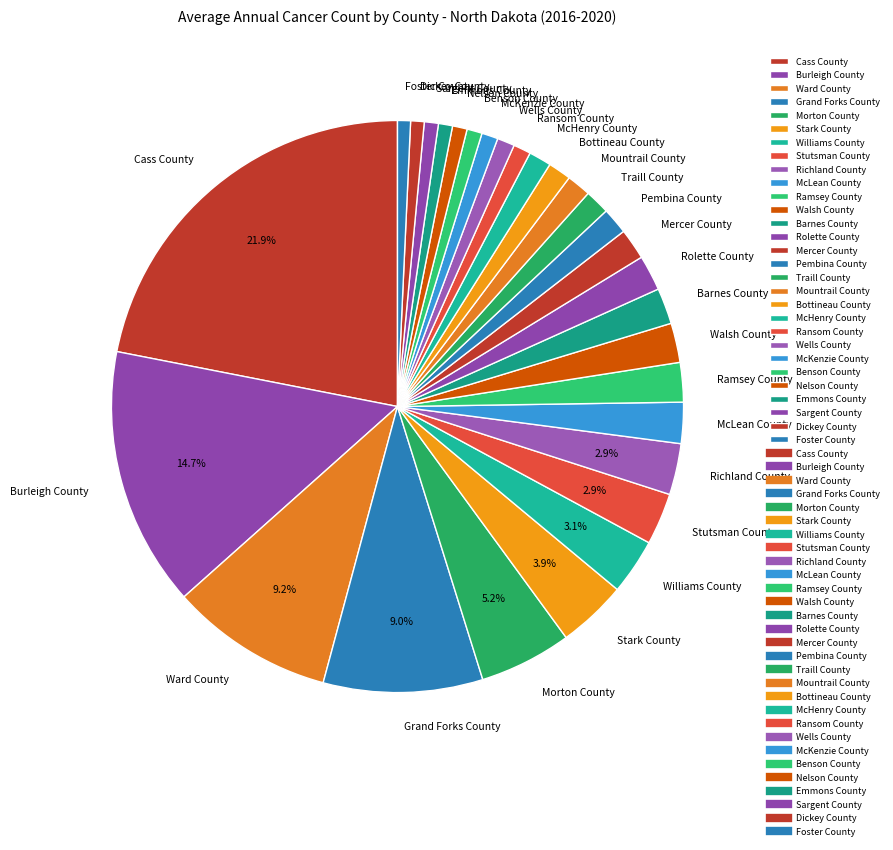

To the nearest percent, what is the difference between the Bottineau County and Sargent County slice percentages?

1%